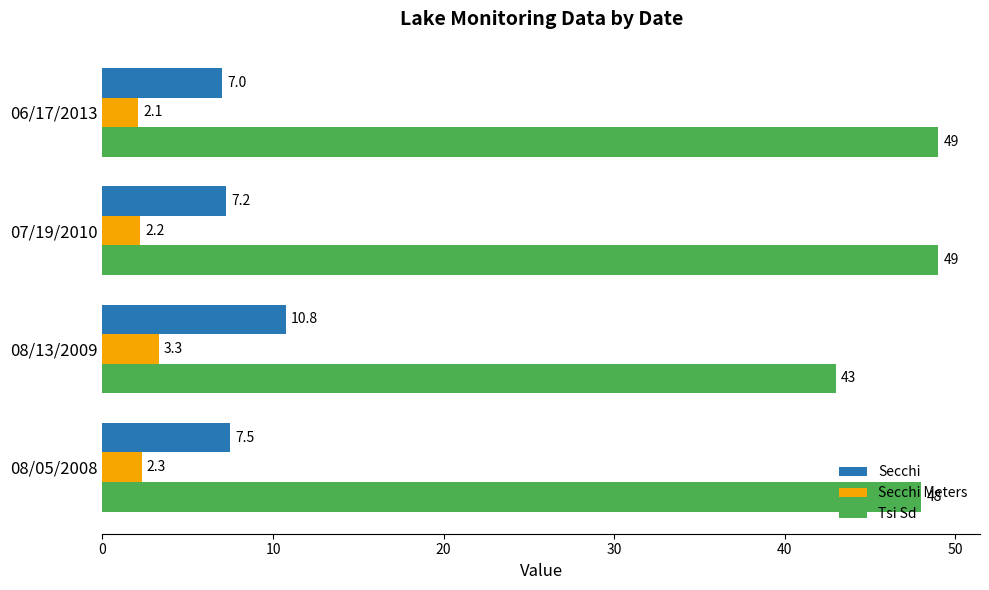

What is the maximum value for Secchi Meters?

3.3